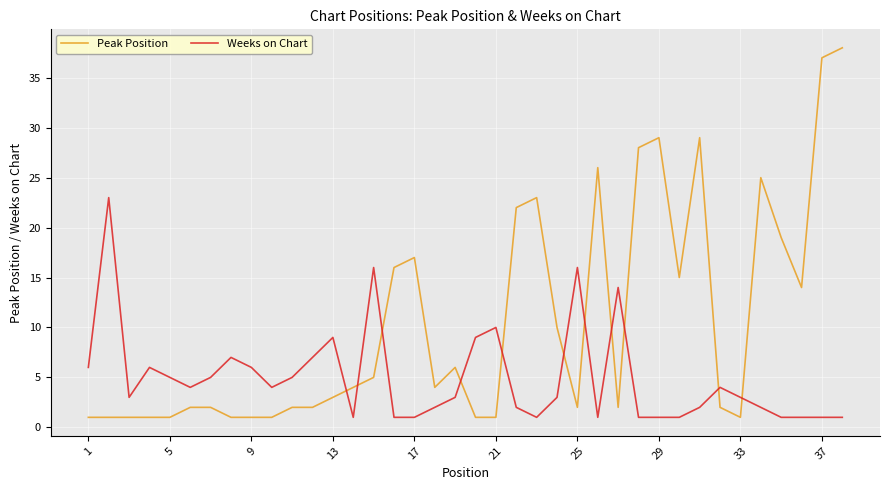

Which series has the largest range (max minus min)?

Peak Position